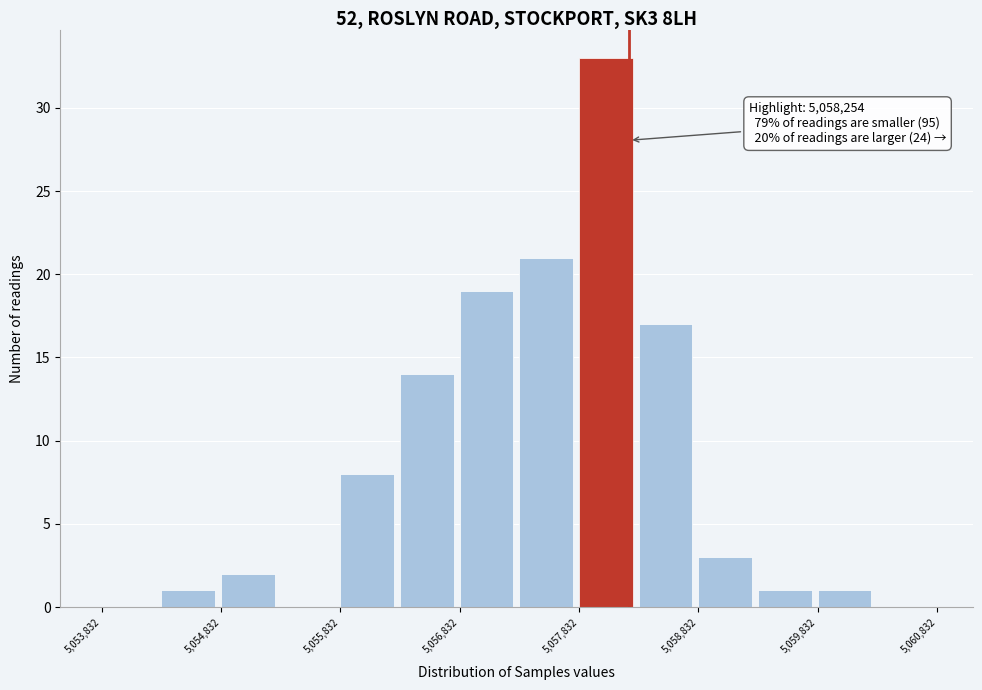

Which range on the x-axis has the tallest bar?

5057800 to 5058300